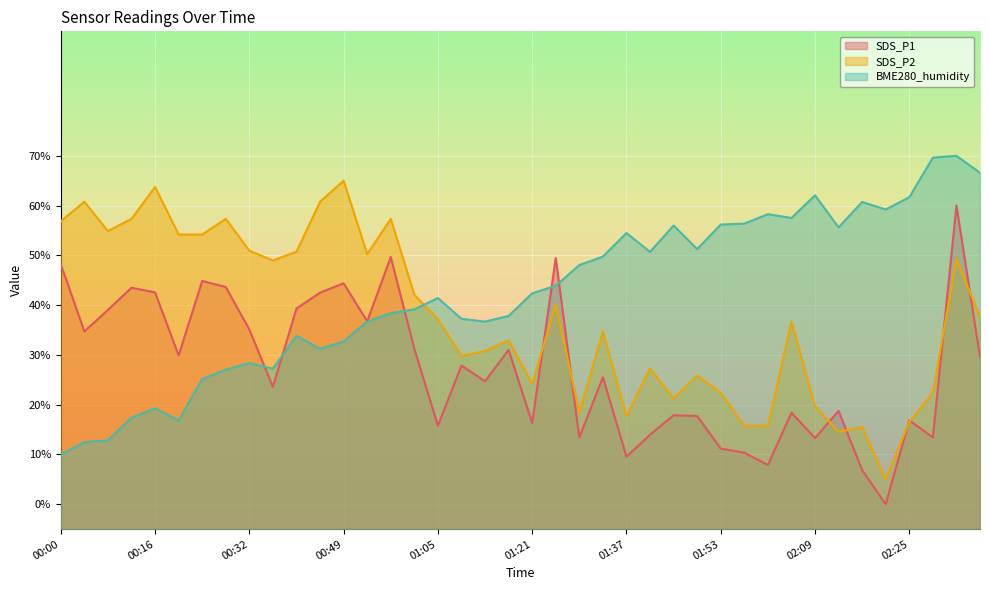

Does the chart display data point markers on the line(s)?

No